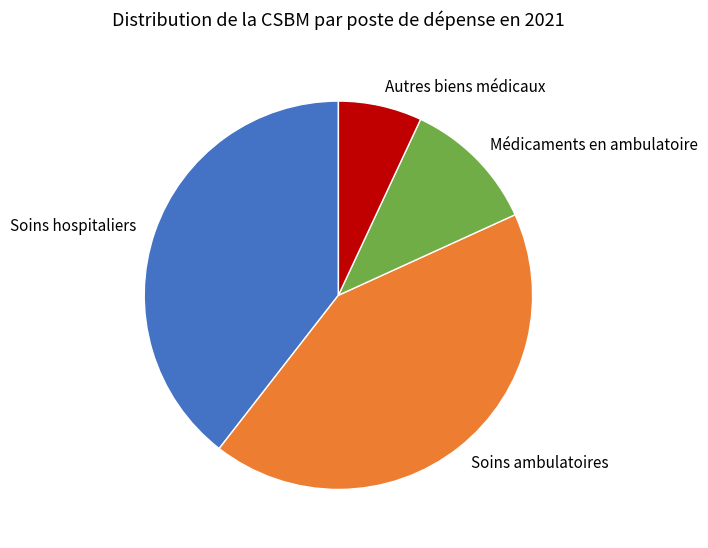

Is it true that Soins hospitaliers is 39% of the pie?

True